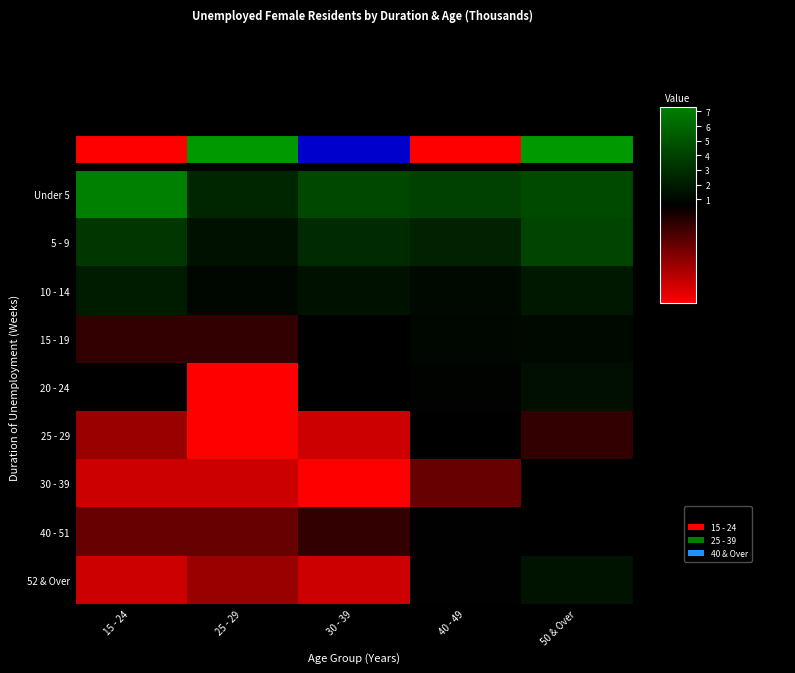

Reading right to left, list all the values displayed in this chart.

Under 5: 50 & Over=4.5	40 - 49=4.0	30 - 39=4.4	25 - 29=2.6	15 - 24=7.3
5 - 9: 50 & Over=4.2	40 - 49=2.4	30 - 39=2.8	25 - 29=1.5	15 - 24=3.5
10 - 14: 50 & Over=1.9	40 - 49=1.1	30 - 39=1.5	25 - 29=1.0	15 - 24=2.1
15 - 19: 50 & Over=1.1	40 - 49=1.0	30 - 39=0.6	25 - 29=0.5	15 - 24=0.5
20 - 24: 50 & Over=1.4	40 - 49=0.8	30 - 39=0.6	25 - 29=0.1	15 - 24=0.6
25 - 29: 50 & Over=0.5	40 - 49=0.6	30 - 39=0.2	25 - 29=0.1	15 - 24=0.3
30 - 39: 50 & Over=0.6	40 - 49=0.4	30 - 39=0.1	25 - 29=0.2	15 - 24=0.2
40 - 51: 50 & Over=0.6	40 - 49=0.7	30 - 39=0.5	25 - 29=0.4	15 - 24=0.4
52 & Over: 50 & Over=1.6	40 - 49=0.7	30 - 39=0.2	25 - 29=0.3	15 - 24=0.2